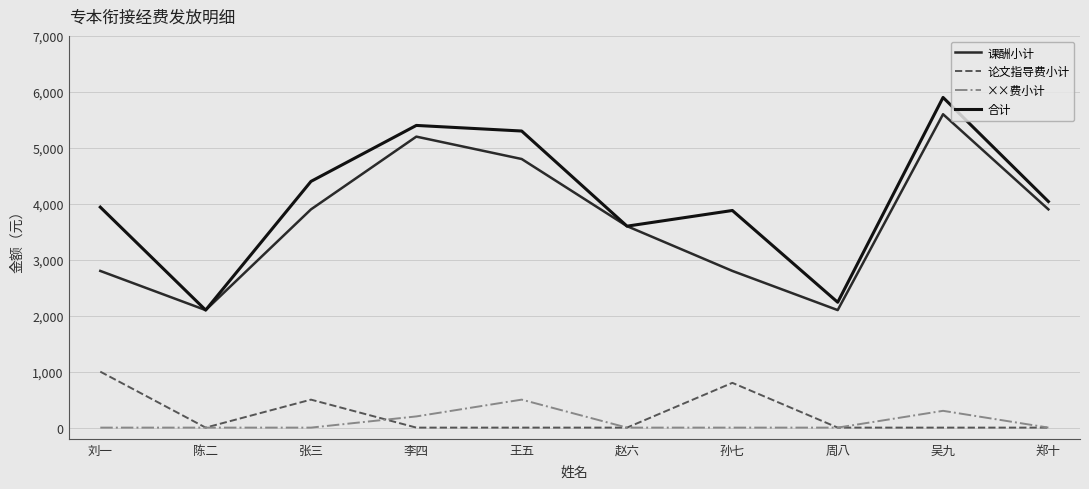

What is the difference between the 课酬小计 values at 赵六 and 张三?

300